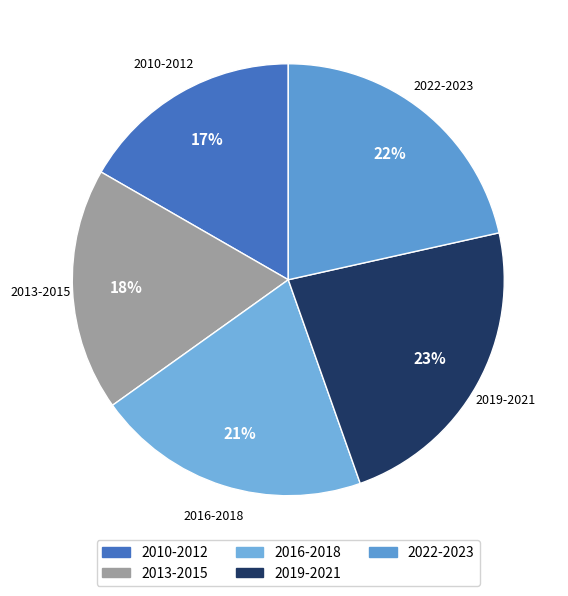

Is there a majority slice in this chart?

No